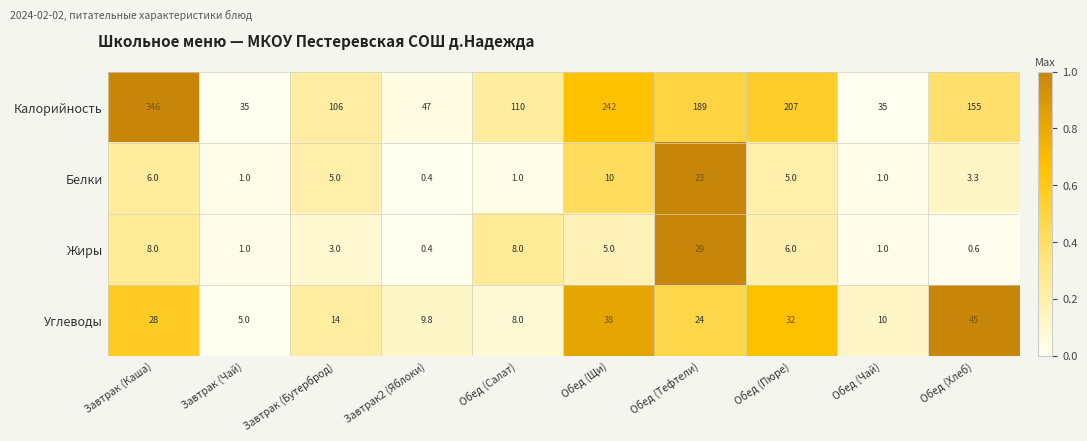

At which category is the sum across all series the highest?

Завтрак (Каша)